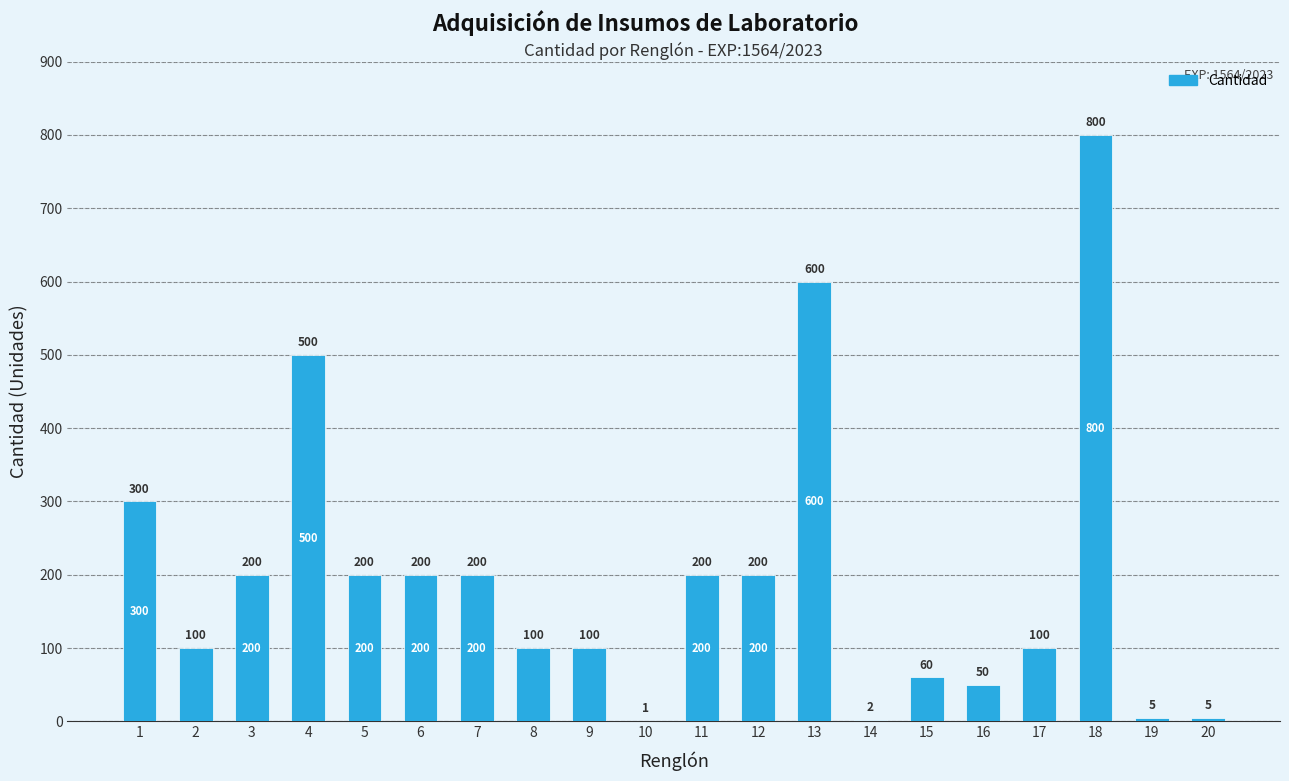

What is the average value?

196